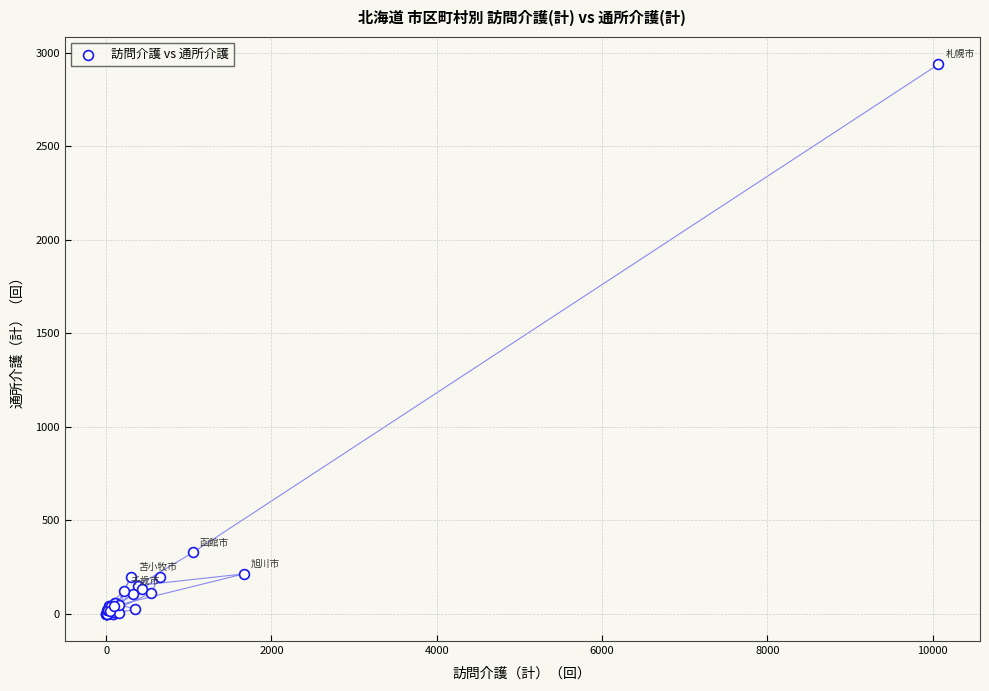

What Y value in the scatter plot is closest to 1469?

327